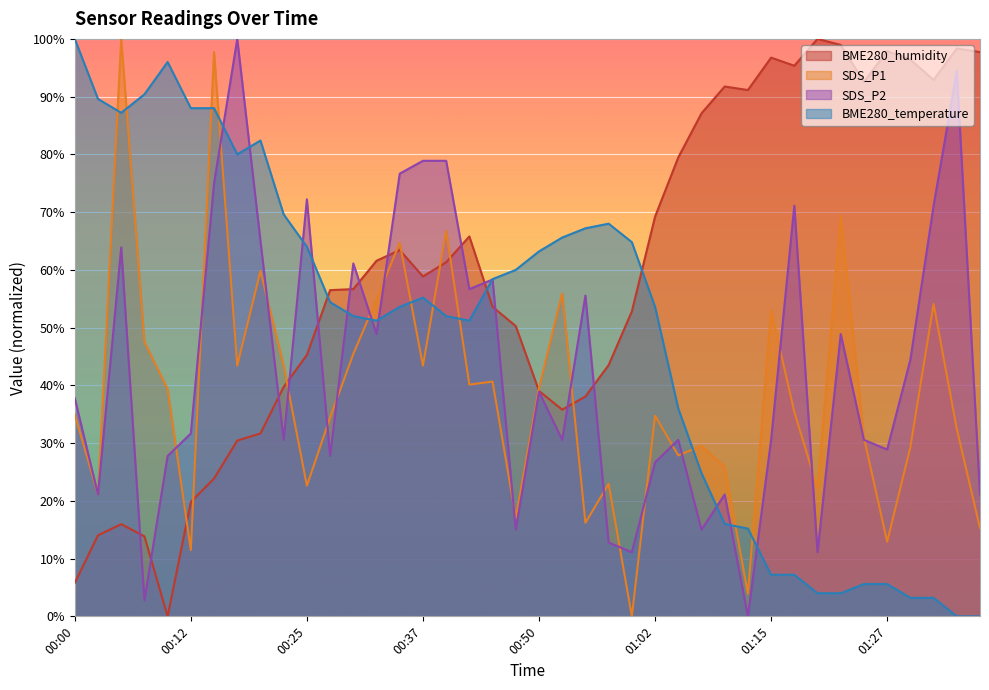

What is the difference between the second highest and minimum values in the SDS_P2 series?

94.4